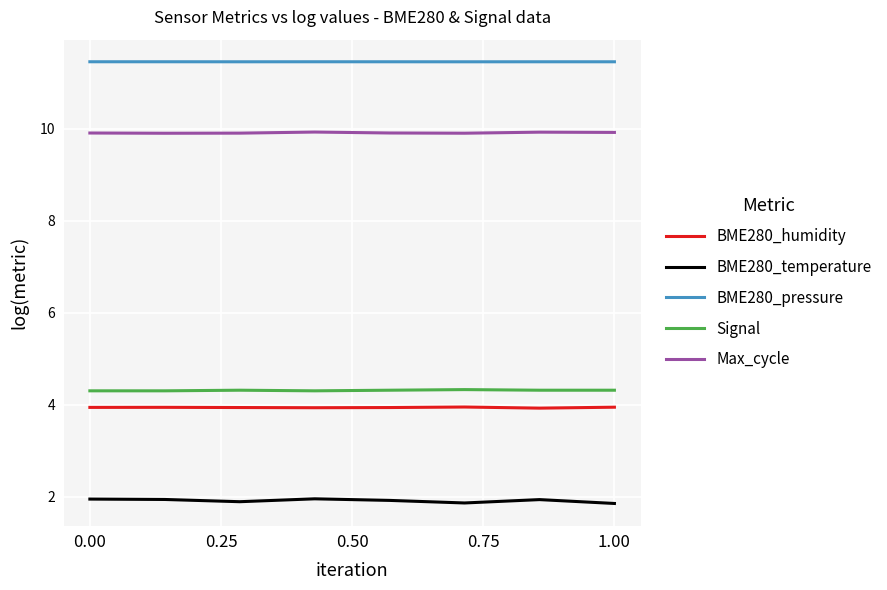

What is the maximum value shown in the chart?

11.5